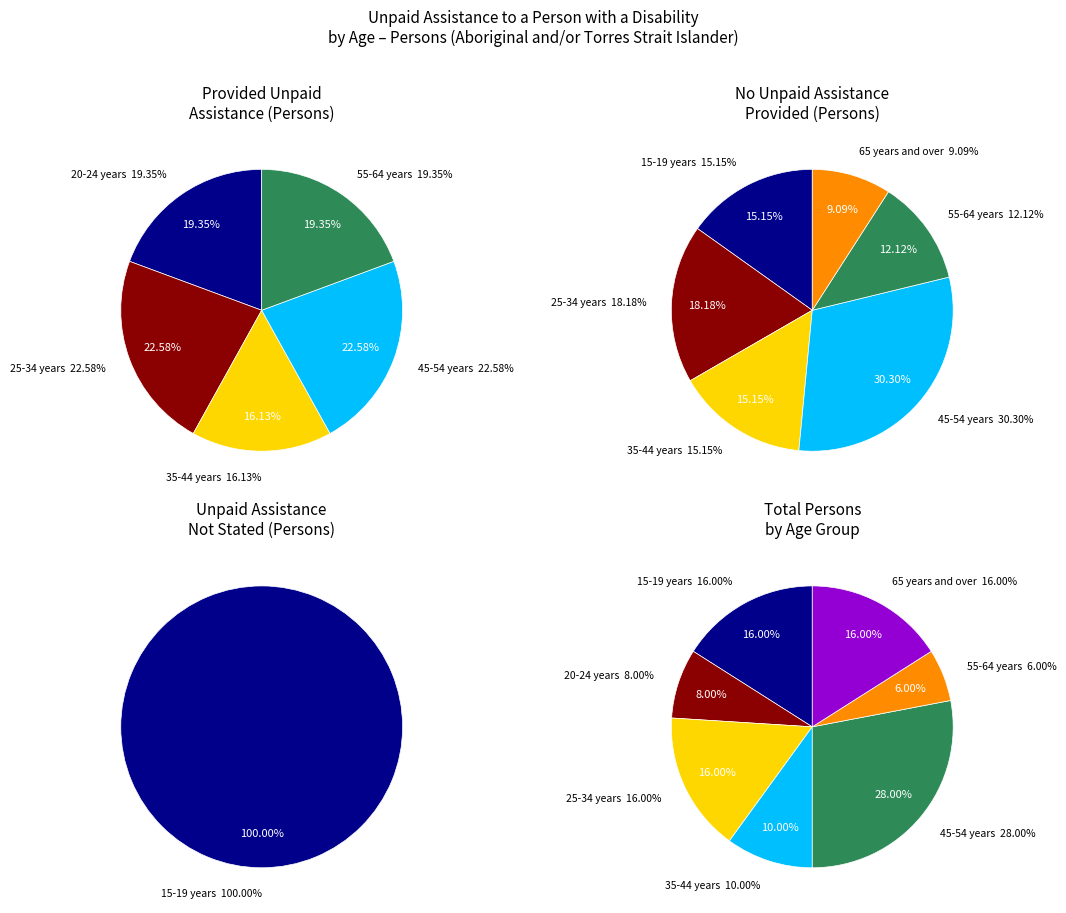

The 35-44 years slice represents 10% of the pie. True or false?

True